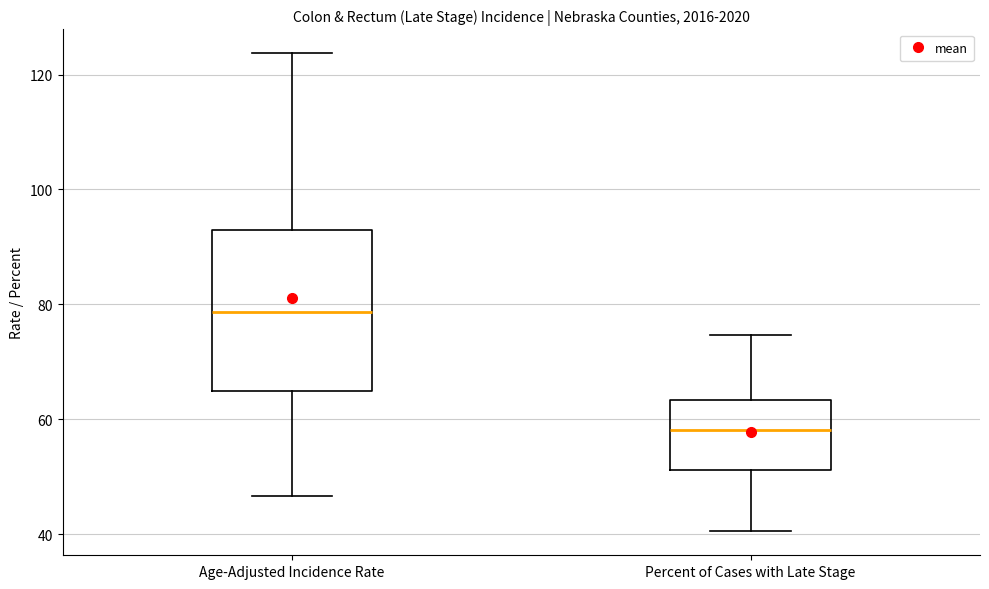

Reading left to right, read every box against the y-axis: the position of its median line, the range the box covers, and the ends of its whiskers. The values are not printed on the chart, so give them approximately, as read against the axis.

Age-Adjusted Incidence Rate: median 78, box 66 to 94, whiskers 46 to 124
Percent of Cases with Late Stage: median 58, box 52 to 64, whiskers 40 to 74